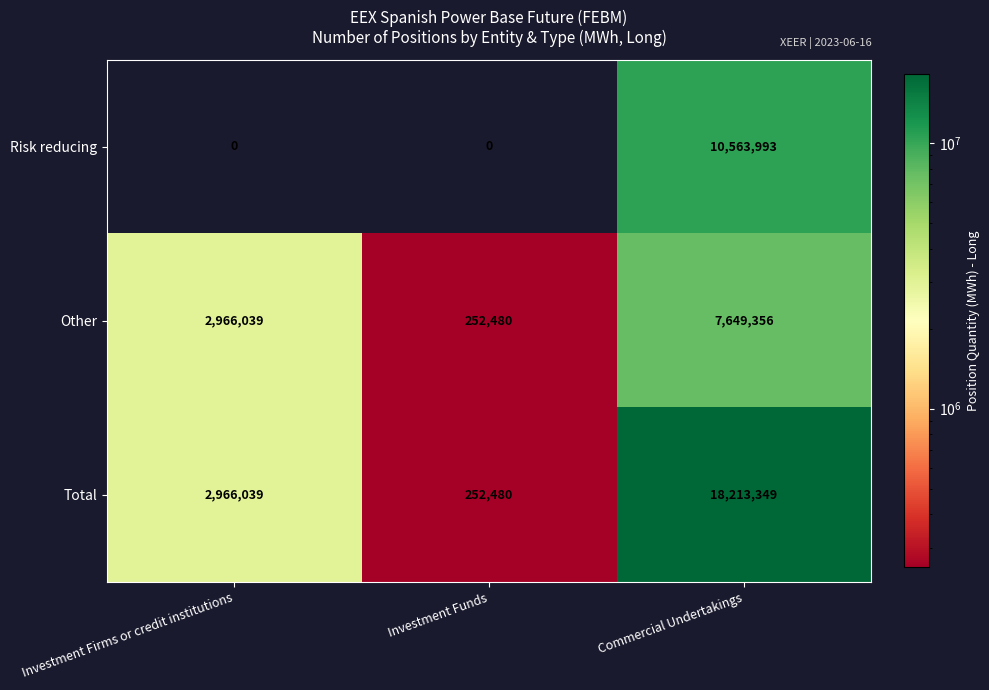

What is the lowest value of the Other series?

252480